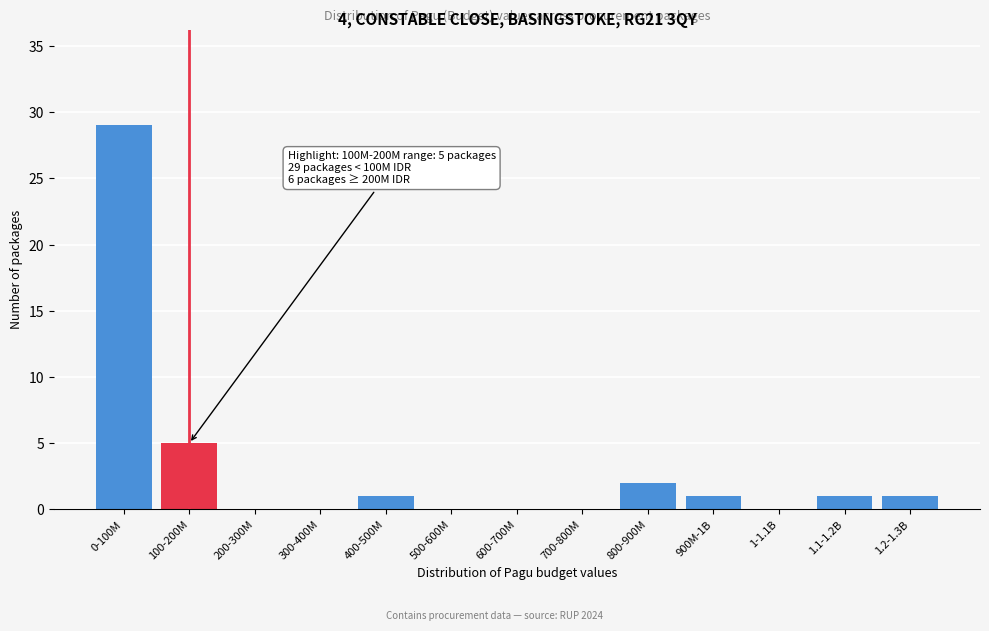

Reading left to right, list all the values displayed in this chart.

0-100M=29	100-200M=5	200-300M=0	300-400M=0	400-500M=1	500-600M=0	600-700M=0	700-800M=0	800-900M=2	900M-1B=1	1-1.1B=0	1.1-1.2B=1	1.2-1.3B=1